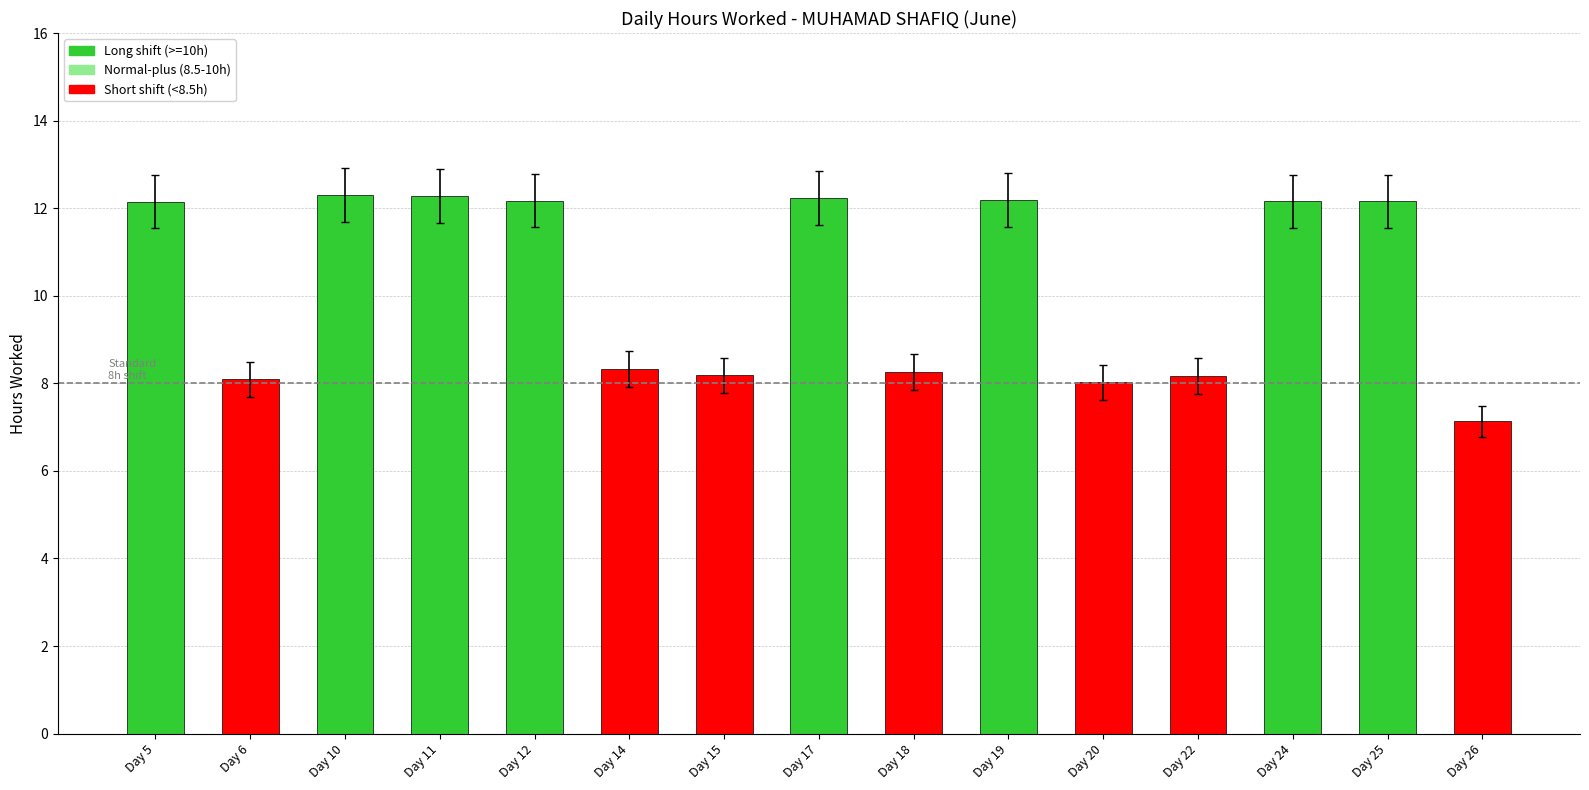

What is the maximum value shown in the chart?

12.3